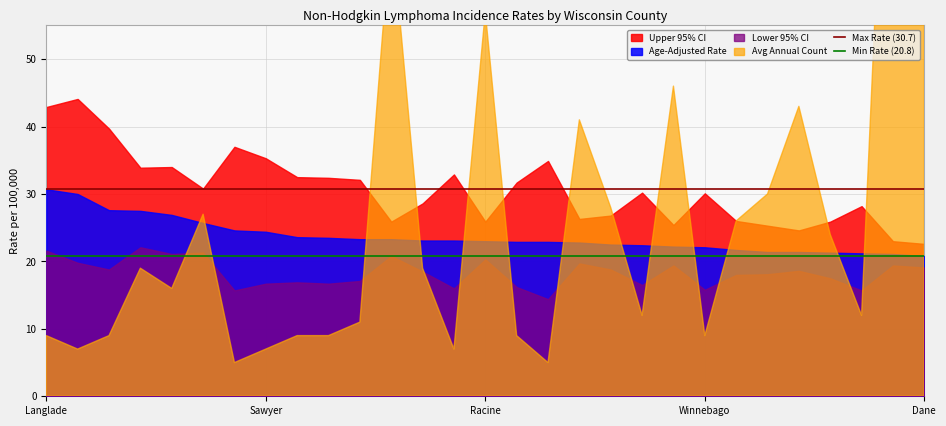

What is the sum of the Max Rate (30.7) values at Sawyer and Langlade?

61.4